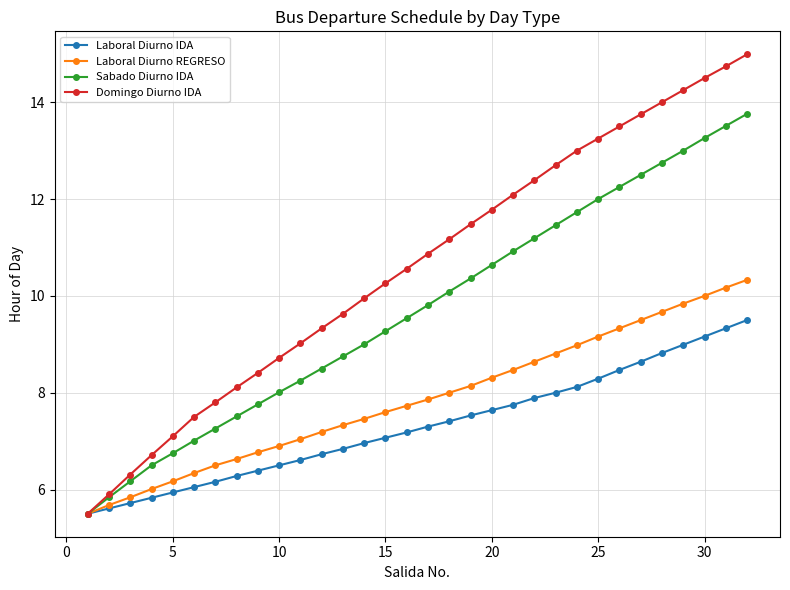

At how many categories does at least one series exceed 11?

15